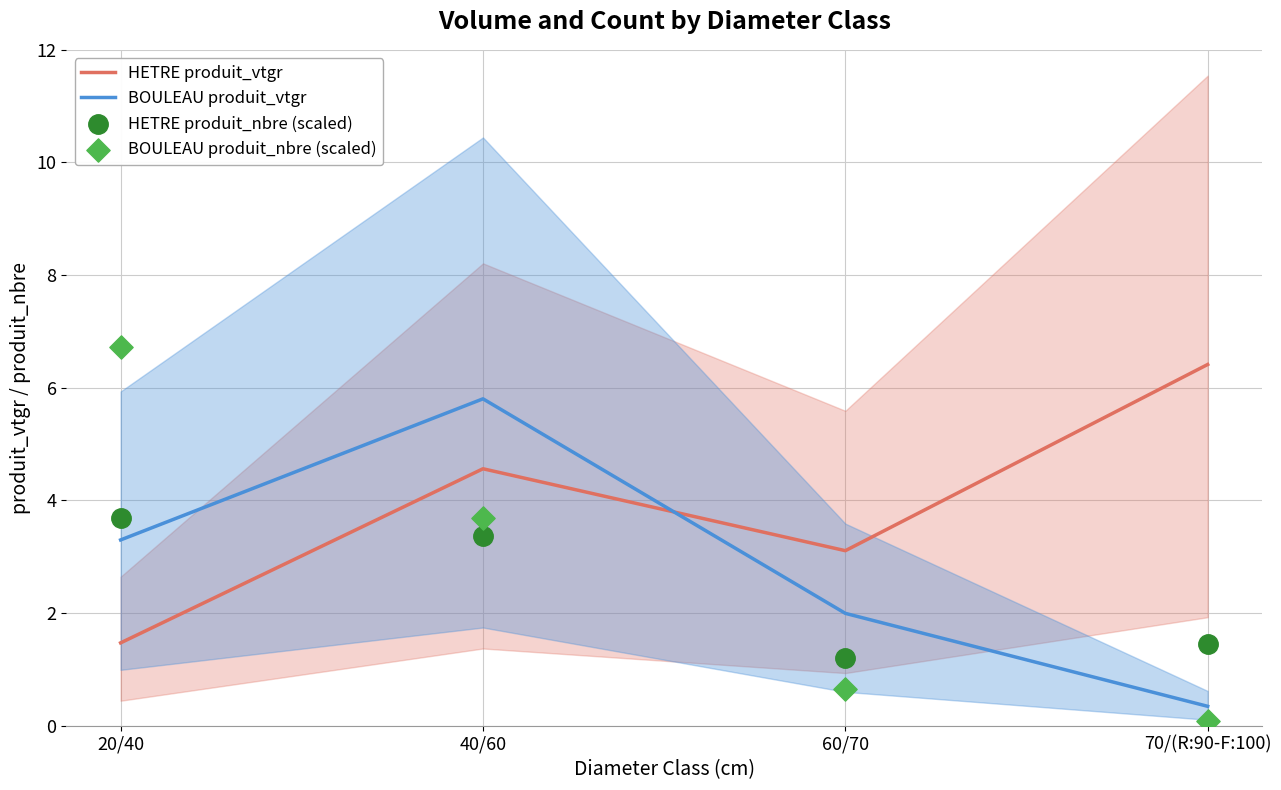

At which category is the sum across all series the highest?

40/60